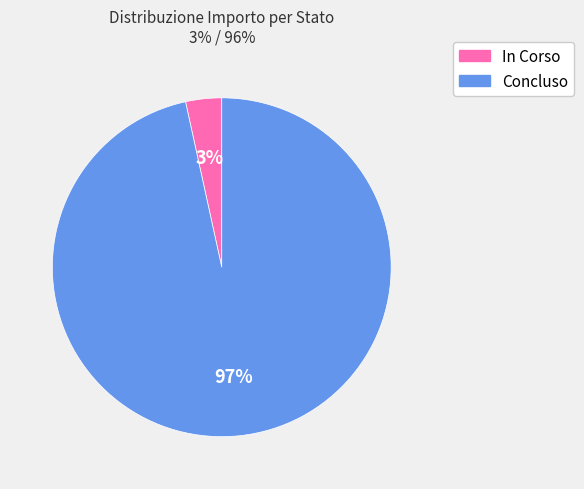

Which has a higher value, Concluso or In Corso?

Concluso